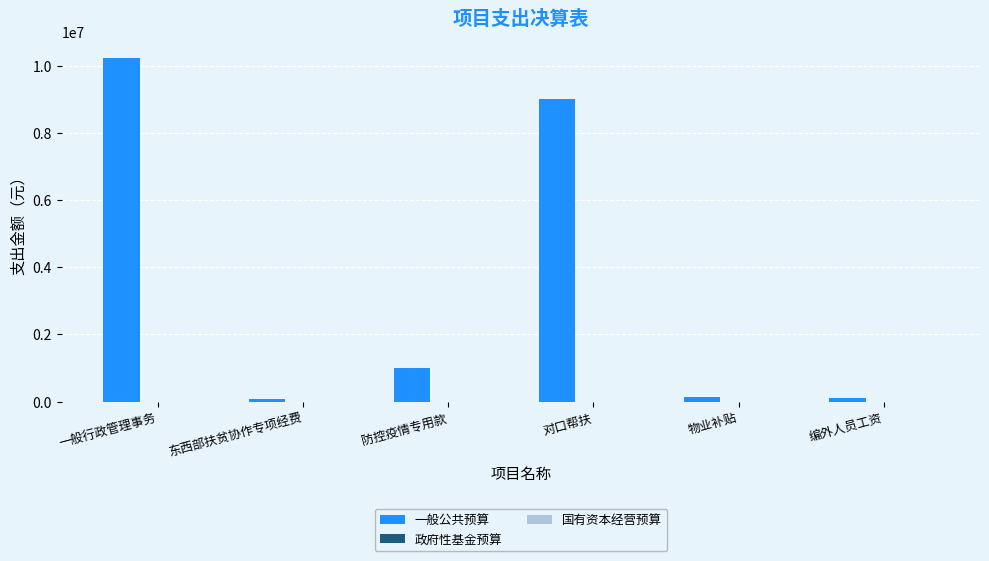

The chart shows a value of 5805032.8 at 一般行政管理事务. True or false?

False